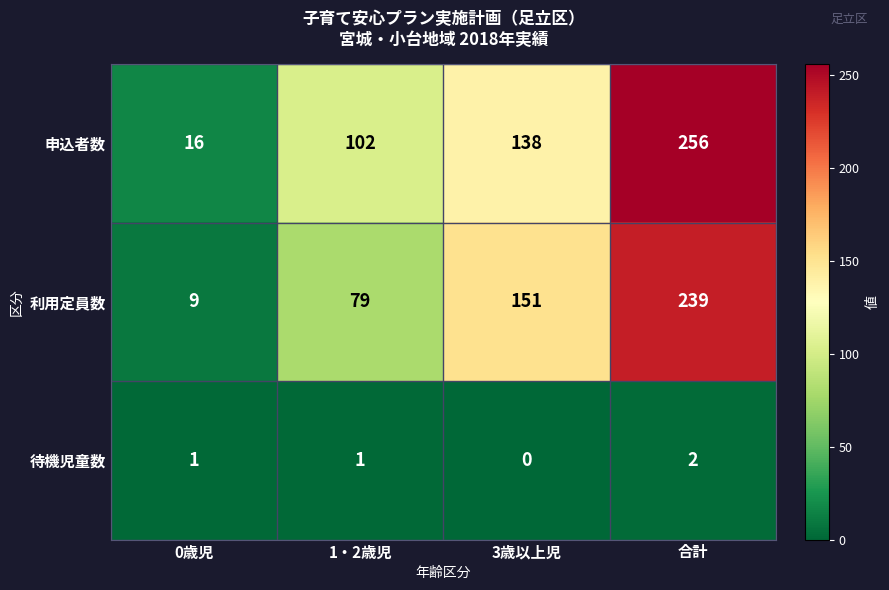

What is the spread (max minus min) of values at 0歳児?

15